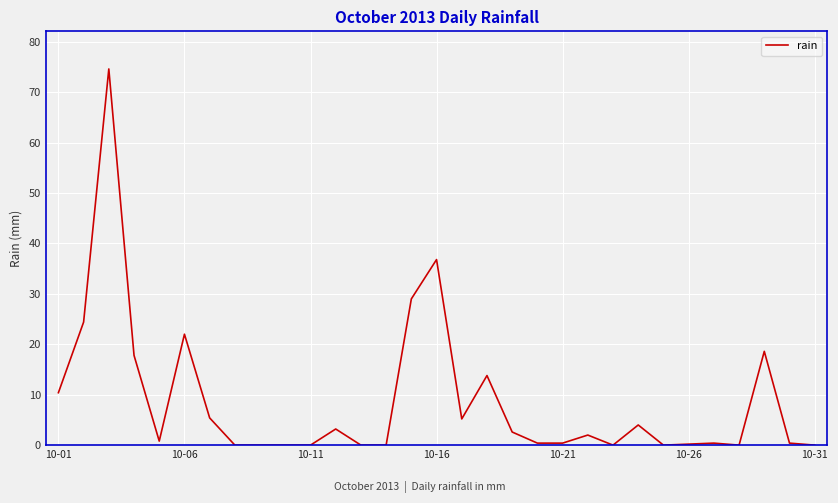

What is the difference between the maximum and minimum values?

74.6